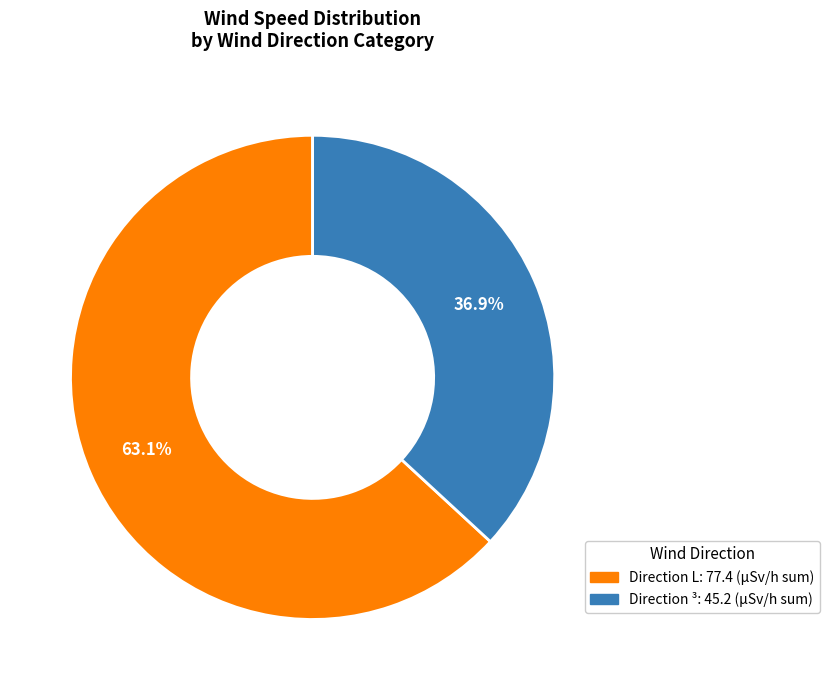

Is there any slice that represents more than half of the pie?

Yes